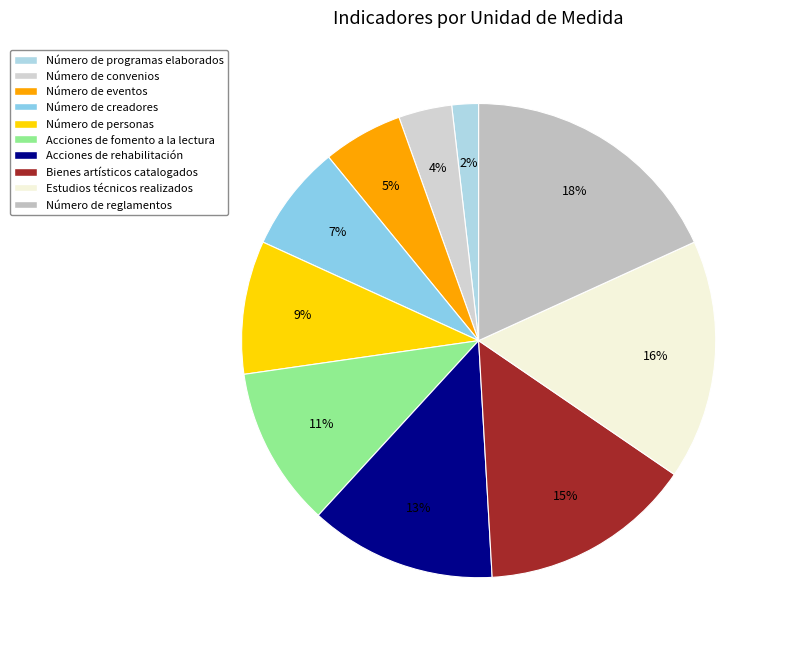

To the nearest percent, what is the combined percentage of Número de personas and Acciones de rehabilitación?

22%